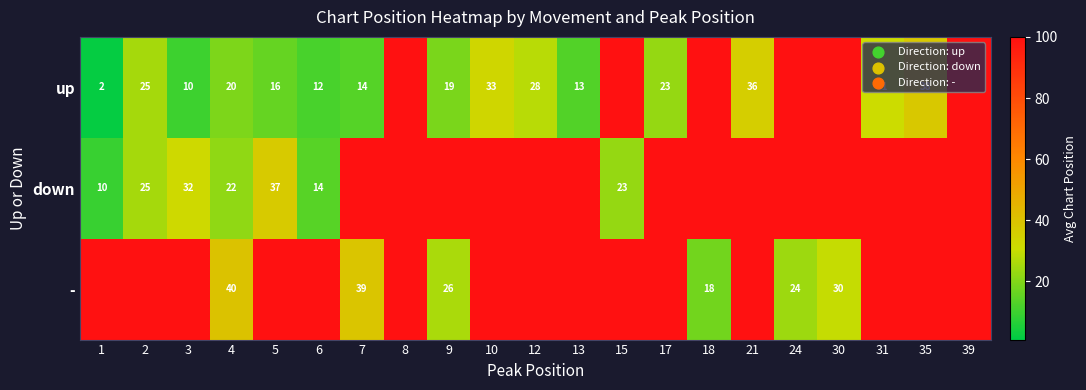

What is the difference between the highest and lowest values at 5?

104.0